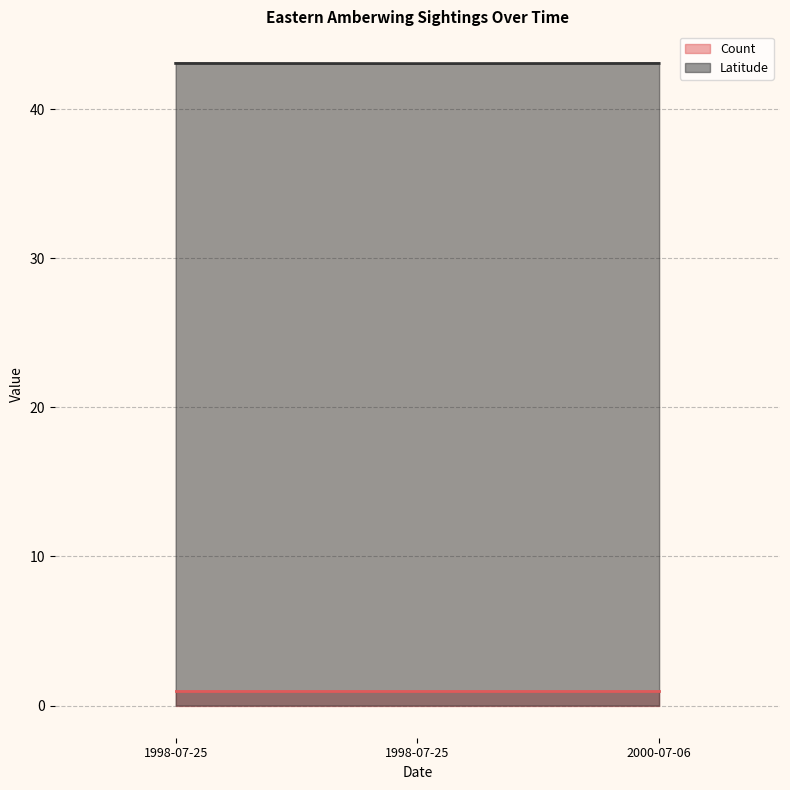

Is it true that Count equals 1.6 at 2000-07-06?

False